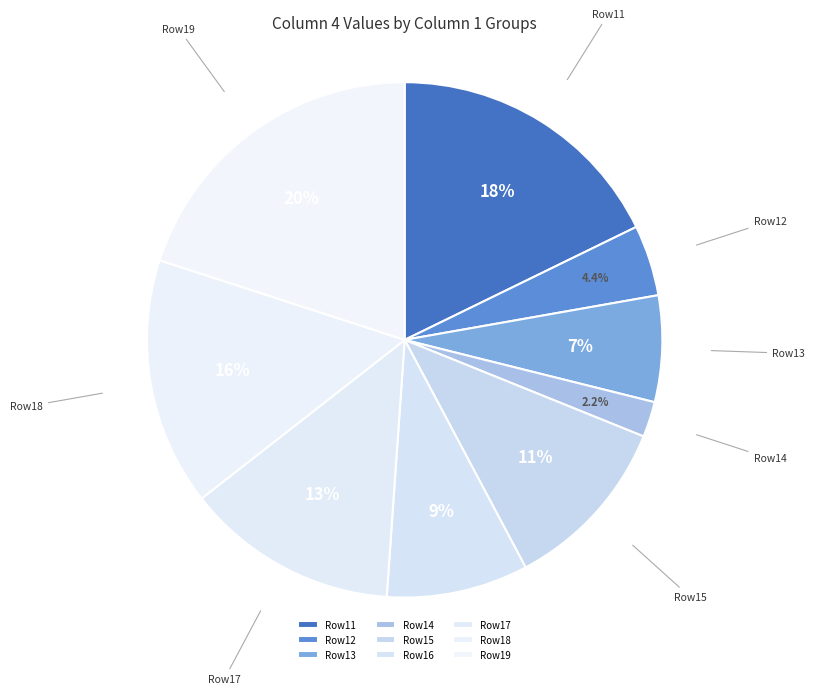

Which slice is the largest?

Row19